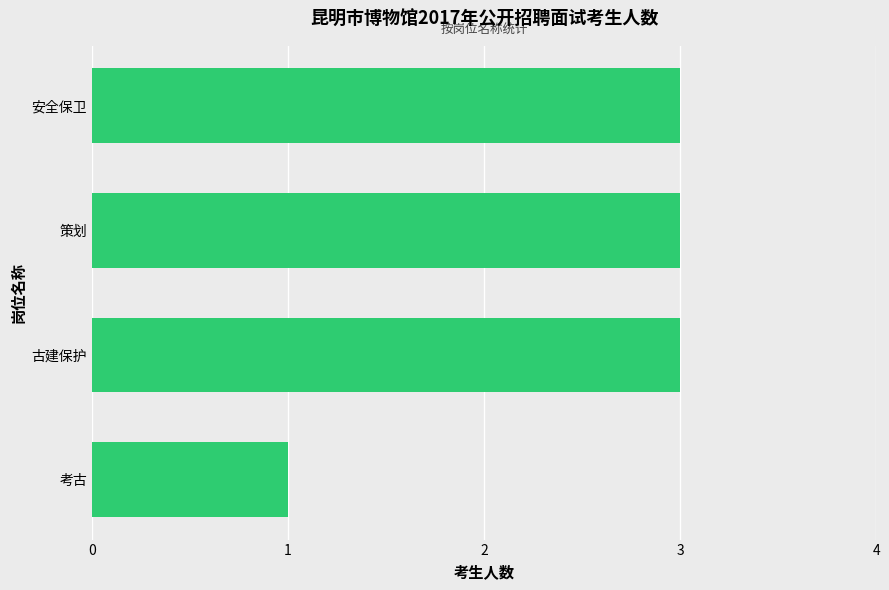

What is the greatest value displayed?

3